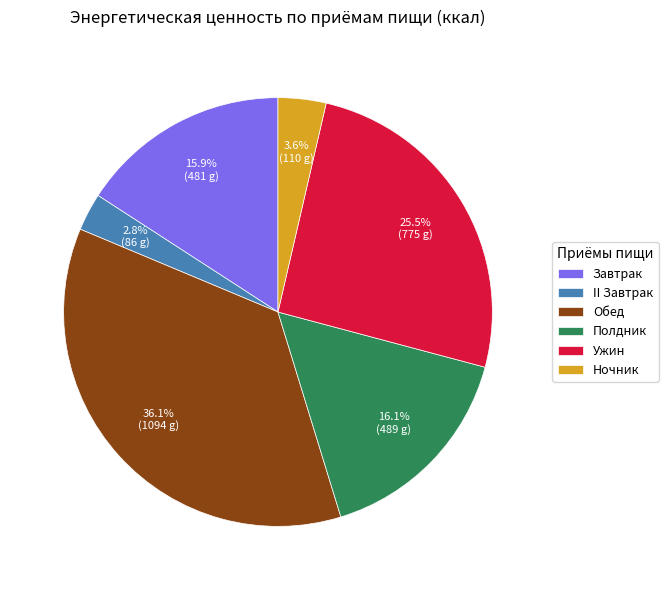

To the nearest percent, what percentage of the pie is II Завтрак?

3%